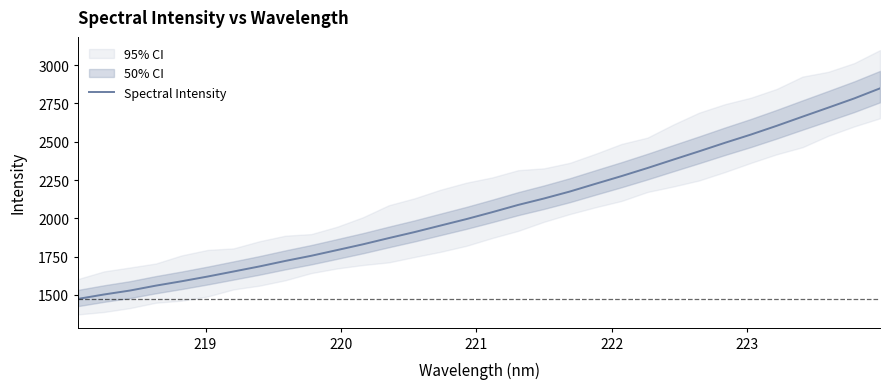

True or false: the data shows 937.8 at 14.

False